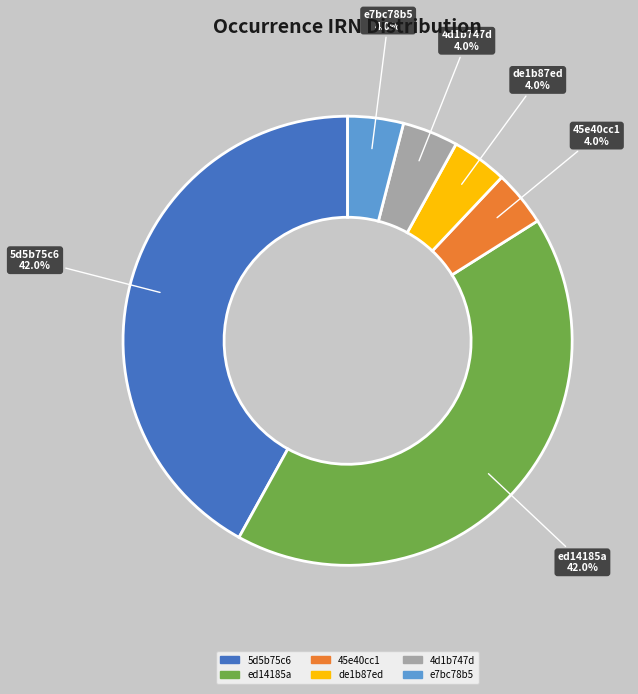

Approximately how many times larger is the value at 4d1b747d compared to de1b87ed?

1.0